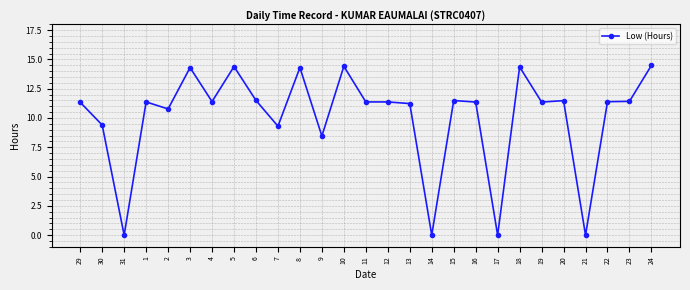

What position from the right is 24?

1